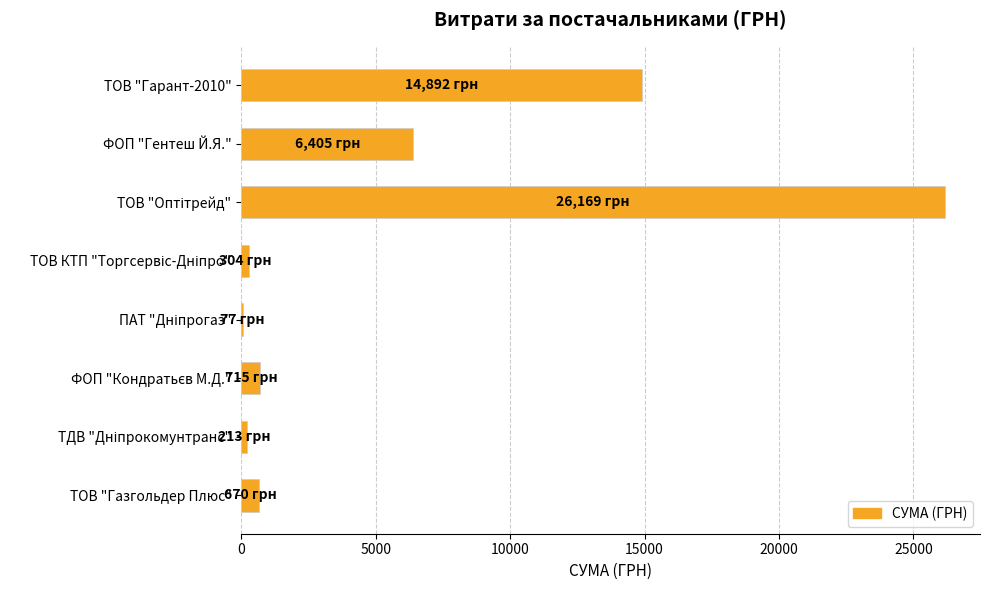

What is the change in value from ТОВ "Гарант-2010" to ТОВ "Газгольдер Плюс"?

-14222.0